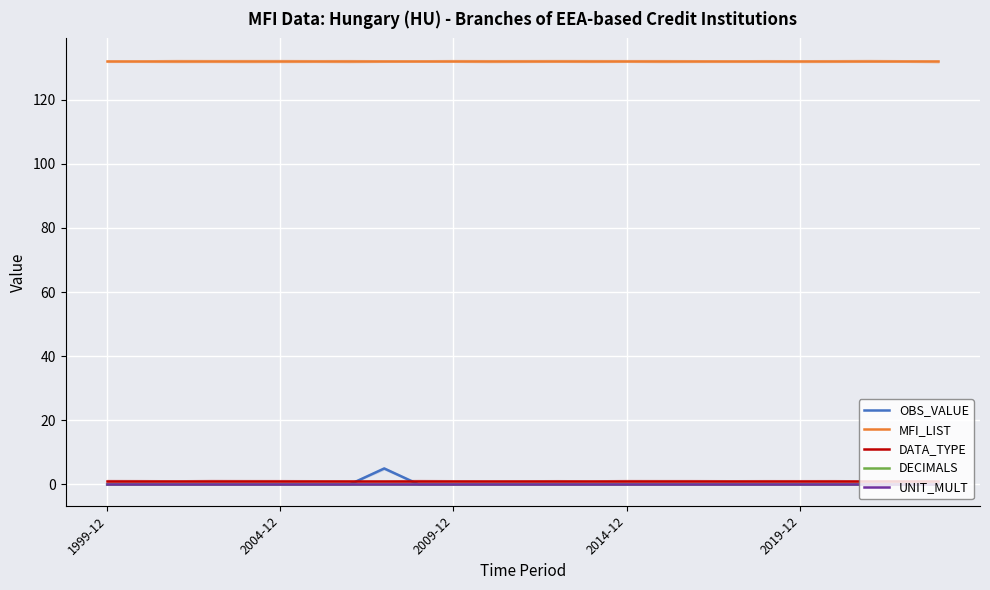

True or false: MFI_LIST and DATA_TYPE cross at least once.

False